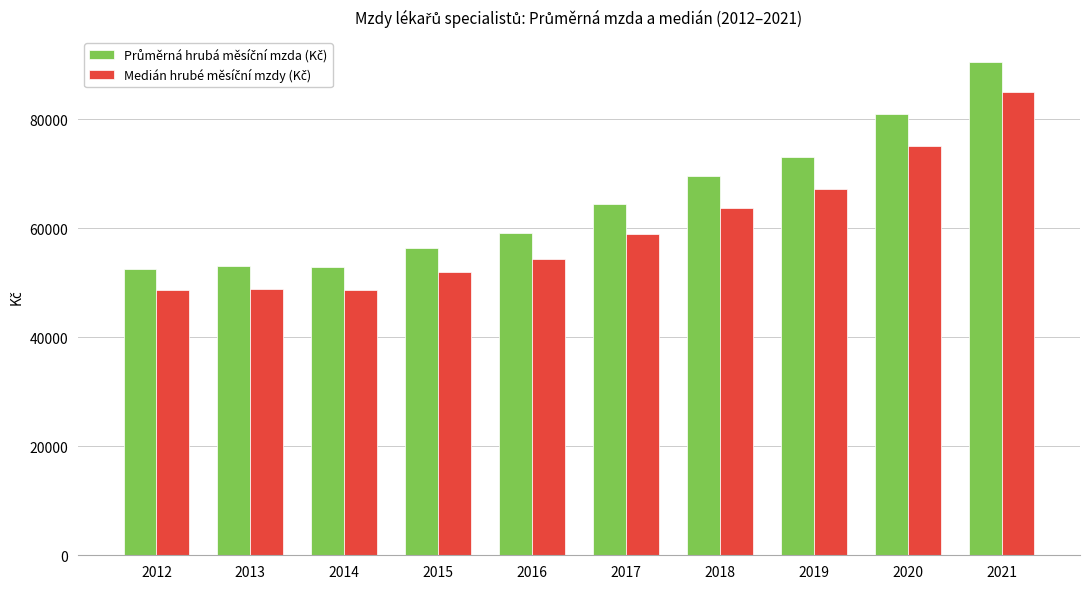

What is the minimum value shown in the chart?

48714.0